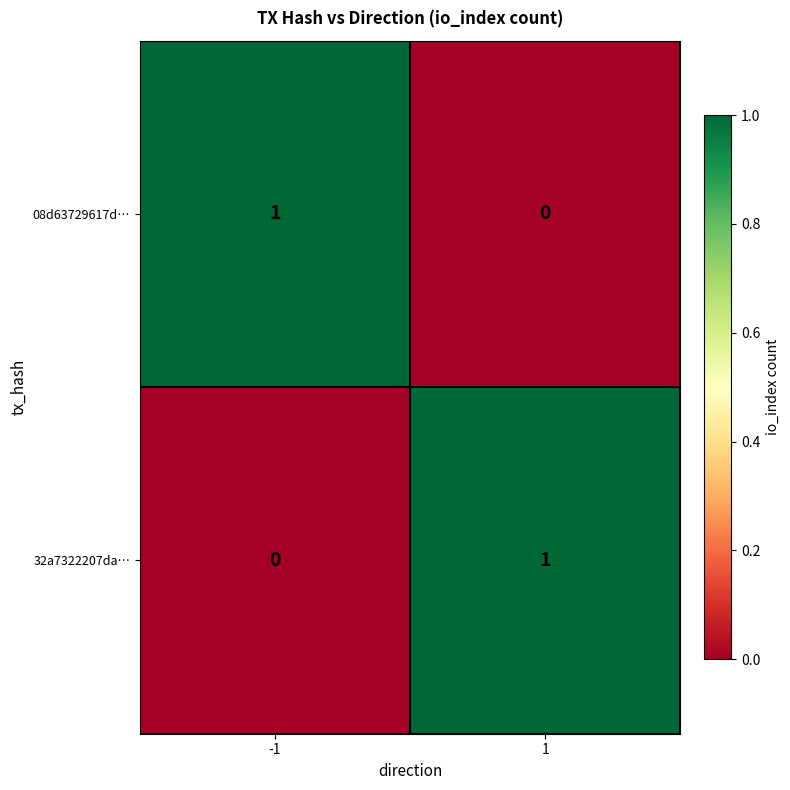

Reading right to left, extract all data points from this chart.

08d63729617d…: 1=0	-1=1
32a7322207da…: 1=1	-1=0